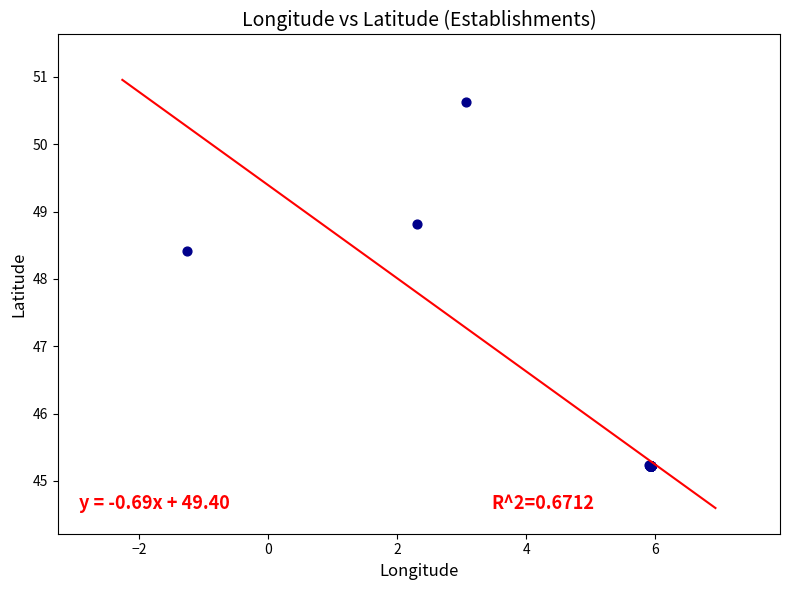

What Y value in the scatter plot is closest to 47?

48.4